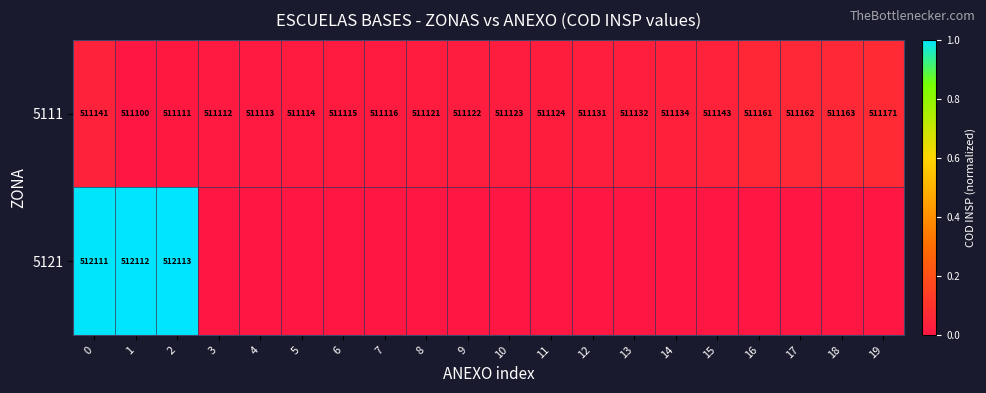

Rank the categories by 5111 value from highest to lowest.

19, 18, 17, 16, 15, 0, 14, 13, 12, 11, 10, 9, 8, 7, 6, 5, 4, 3, 2, 1